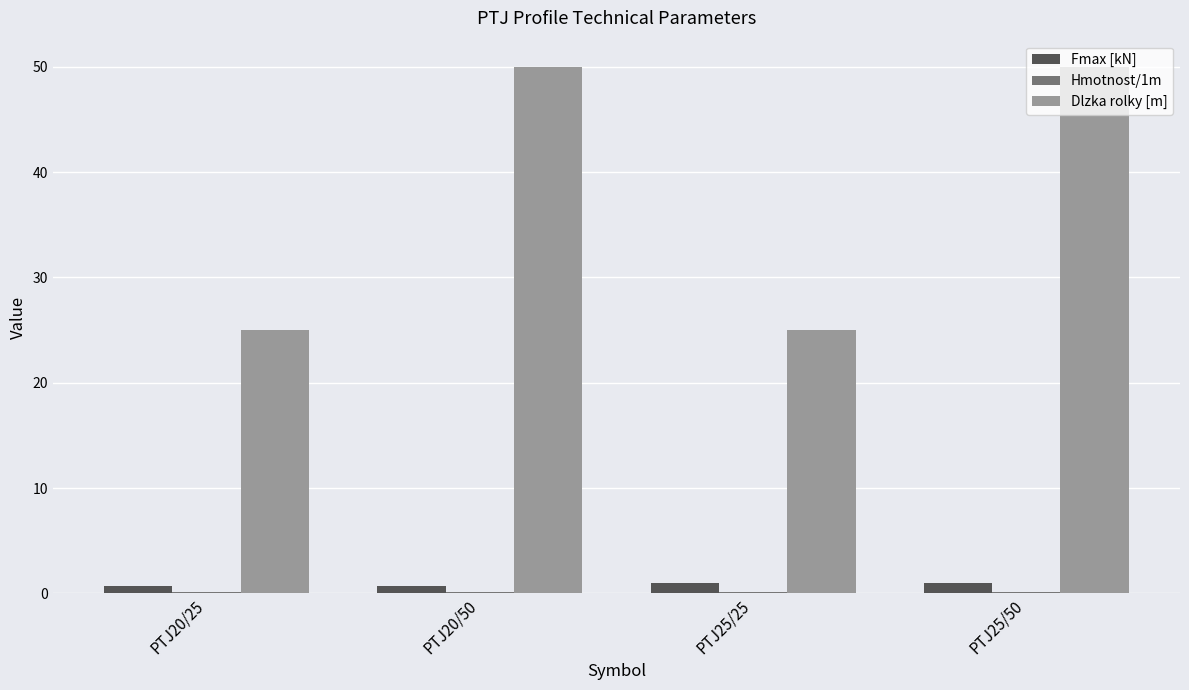

Between PTJ25/25 and PTJ25/50, which series saw the biggest shift?

Dlzka rolky [m]